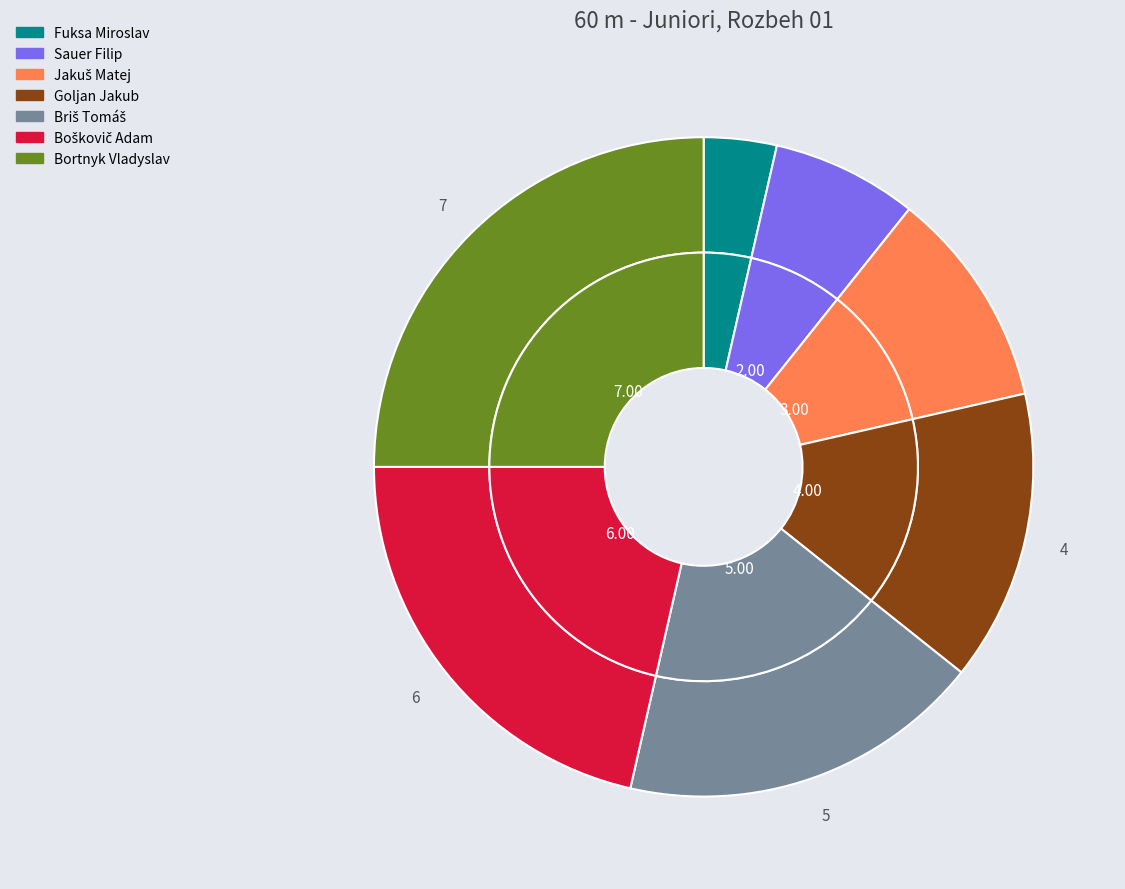

Approximately how many times larger is the value at Boškovič Adam compared to Fuksa Miroslav?

6.0